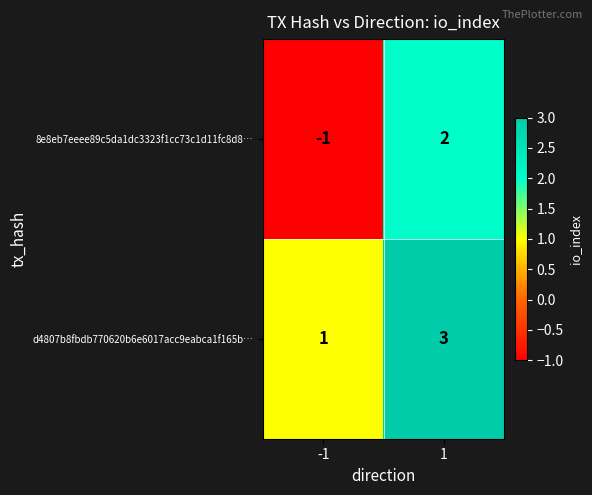

Which series has the largest range (max minus min)?

8e8eb7eeee89c5da1dc3323f1cc73c1d11fc8d8…